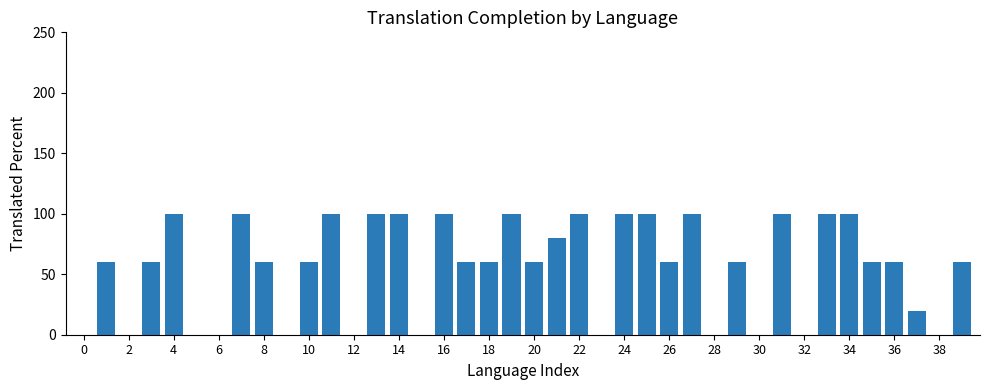

Count the values in the range 0 to 100.

40